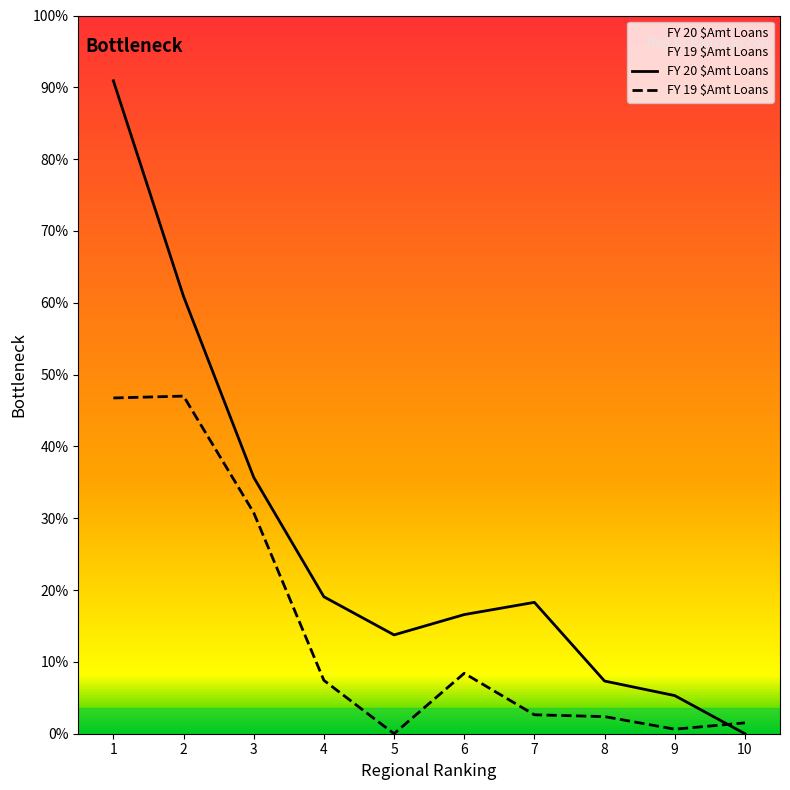

Between 6 and 10, which series saw the biggest shift?

FY 20 $Amt Loans